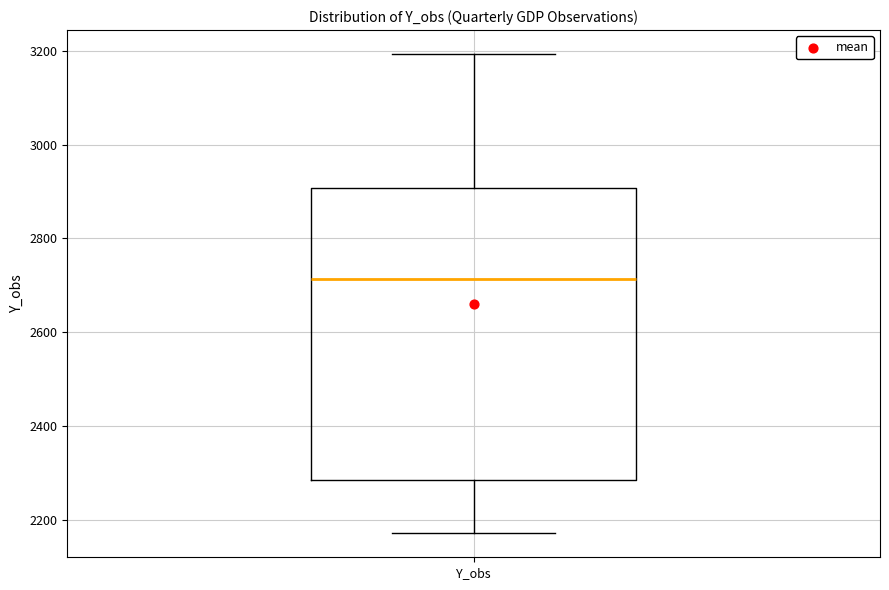

Transcribe this box plot: give where the median line is, the range the box spans, and where the two whiskers end, as read against the y-axis. The values are not printed on the chart, so give them approximately, as read against the axis.

median 2720, box 2280 to 2900, whiskers 2180 to 3200